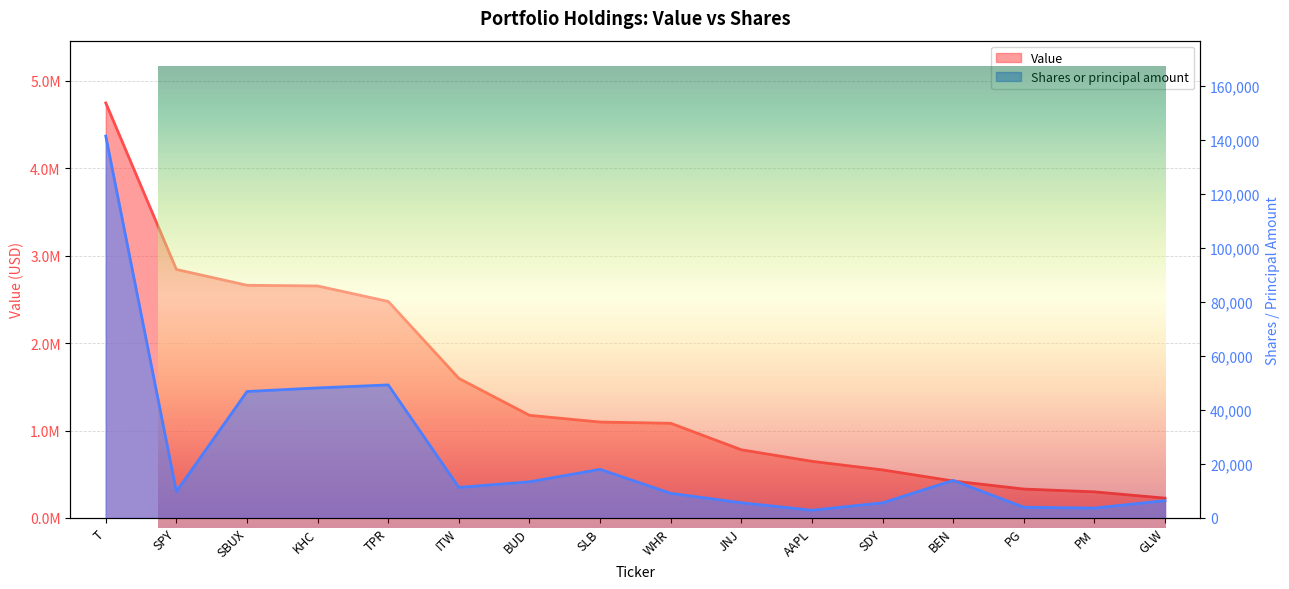

True or false: Value and Shares or principal amount cross at least once.

False